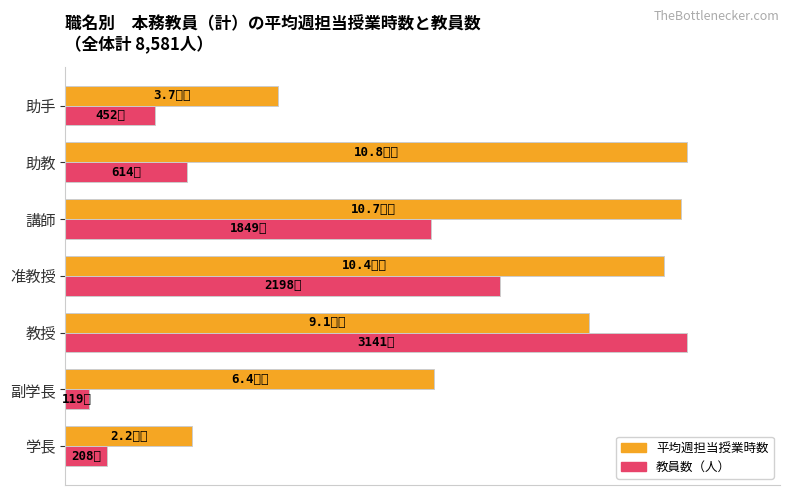

What are all the series names shown in the legend?

平均週担当授業時数, 教員数（人）